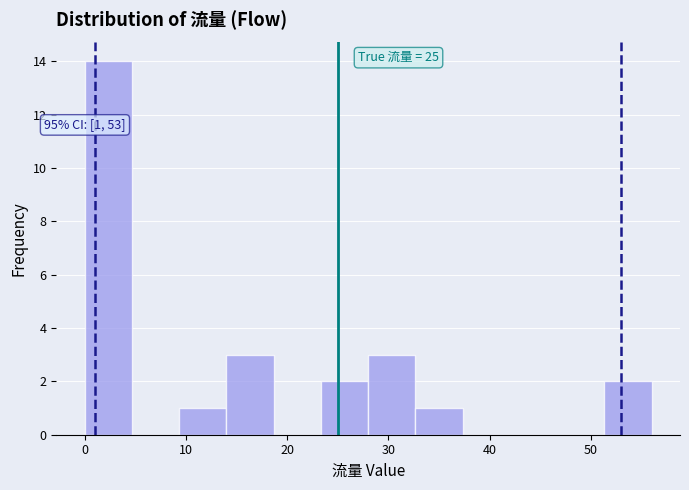

Over which range of the x-axis is the bar tallest?

0 to 5